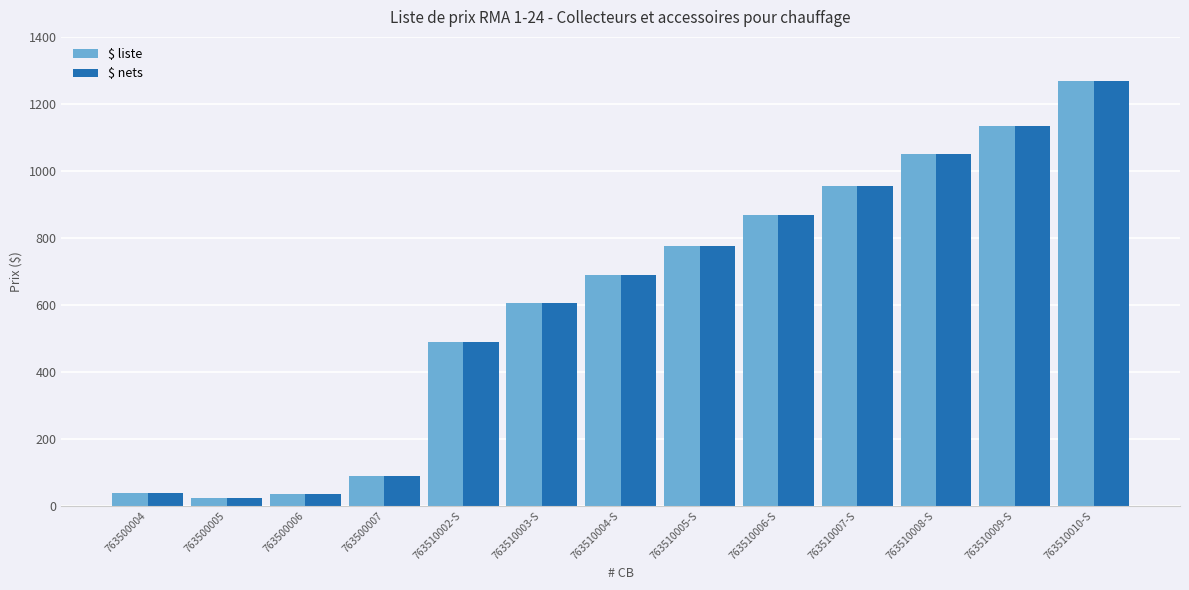

What are all the series names shown in the legend?

$ liste, $ nets